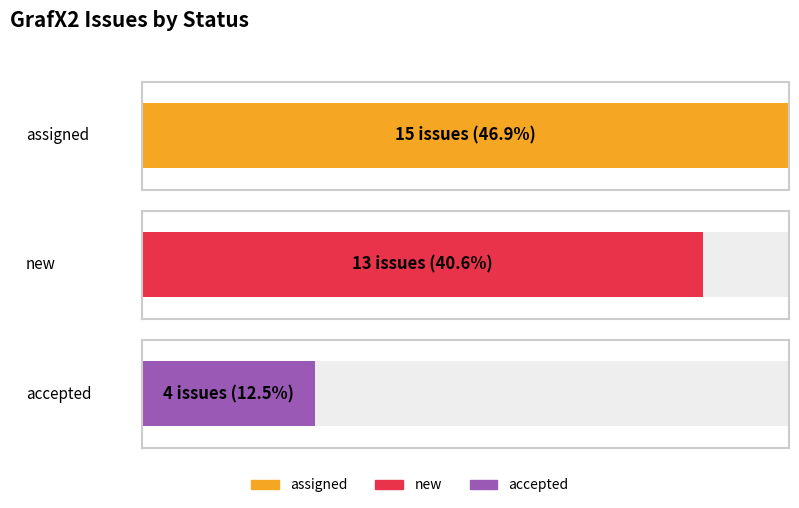

What is the value of the 3rd bar from the left?

4